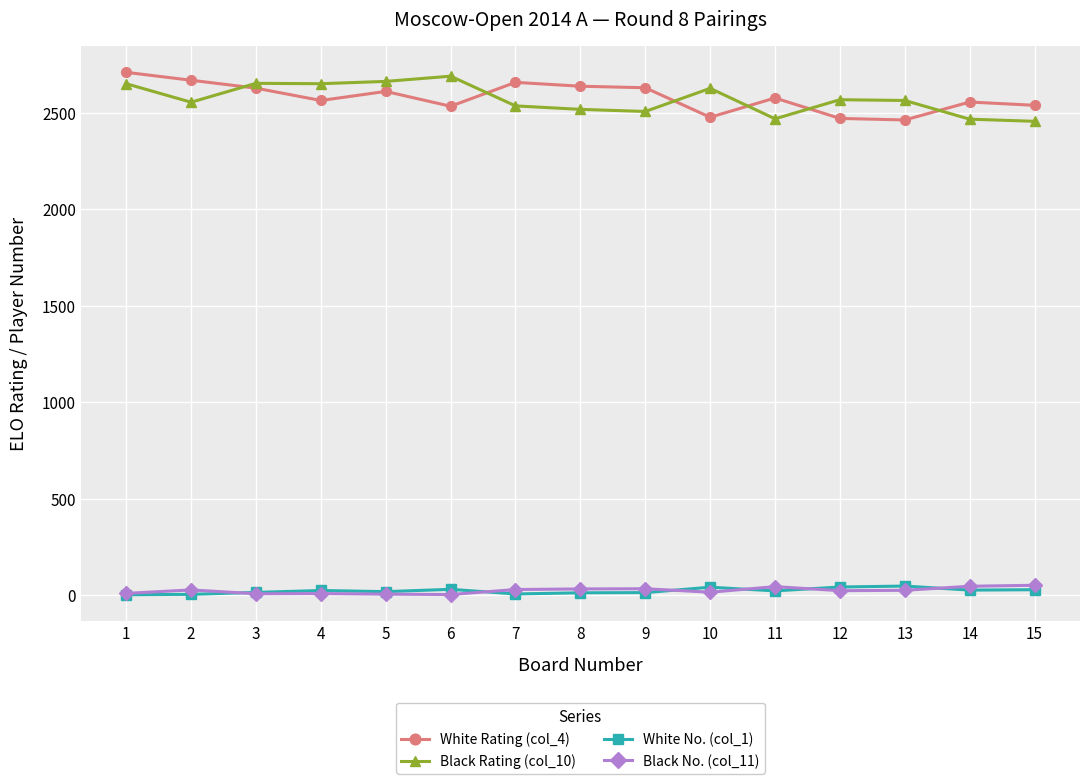

True or false: White Rating (col_4) has more than 0 interior local peaks.

True